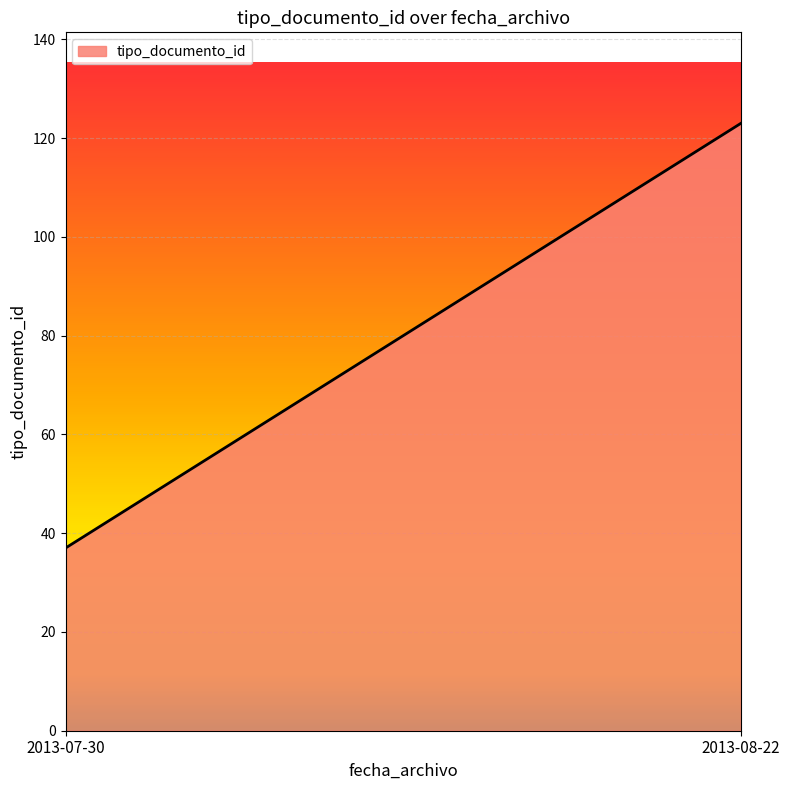

Reading left to right, extract all data points from this chart.

2013-07-30=37	2013-08-22=123